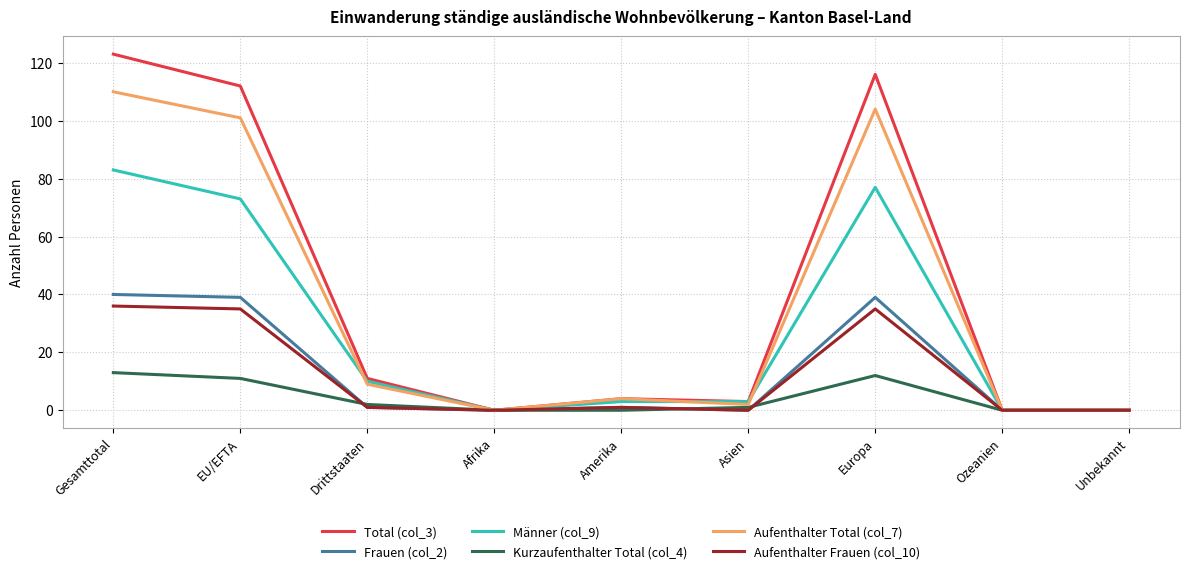

The value of Kurzaufenthalter Total (col_4) at Gesamttotal is 13. True or false?

True